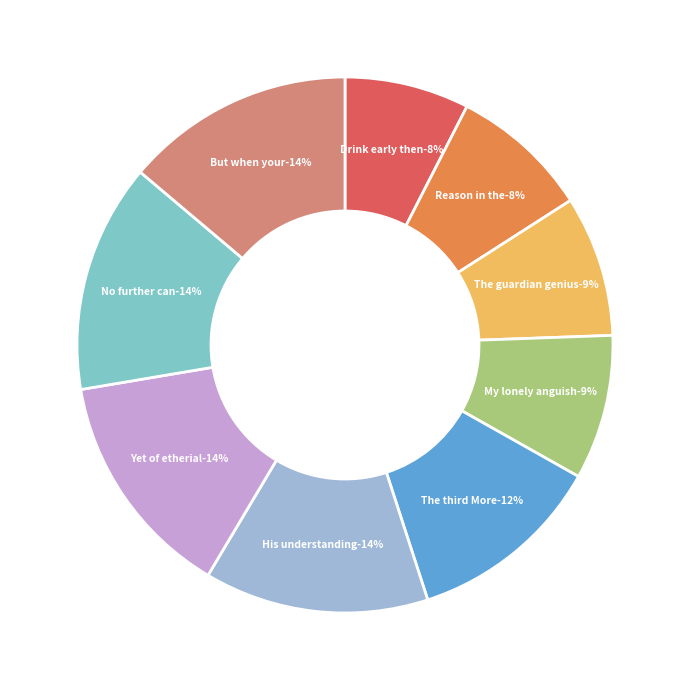

Which category has the smallest portion of the pie?

Drink early then